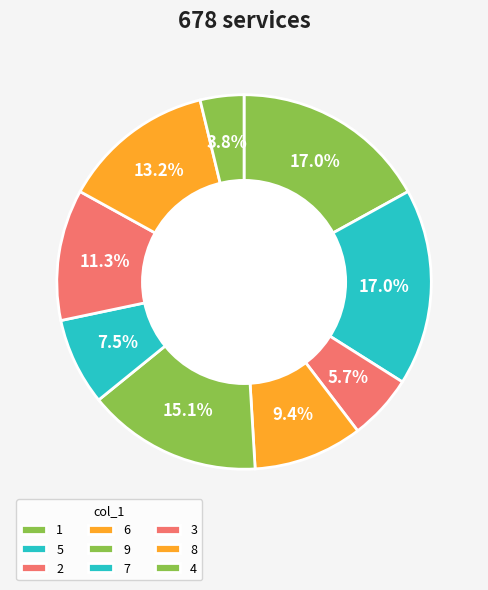

Count the number of slices in the pie.

9